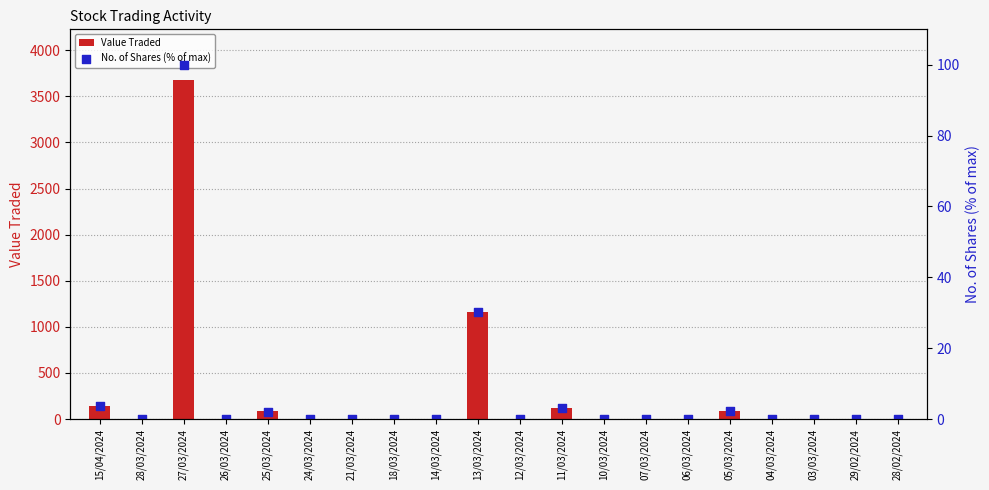

Which series has the largest total across all categories?

Value Traded